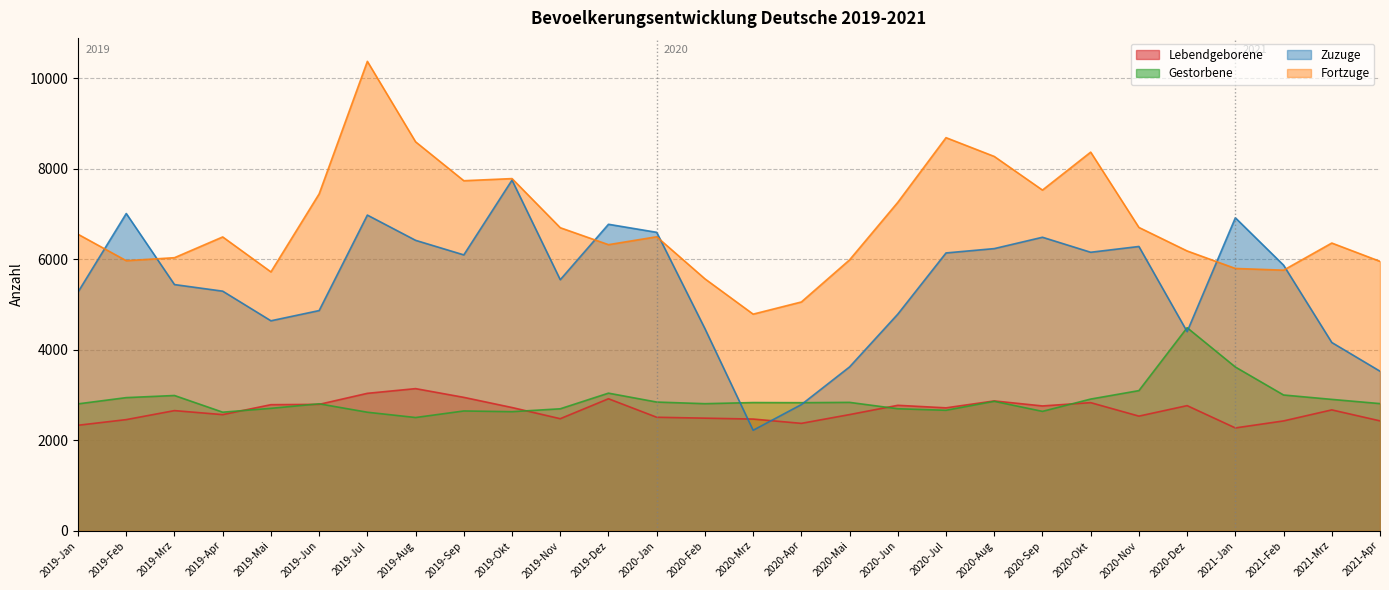

Which series has the largest total across all categories?

Fortzuge